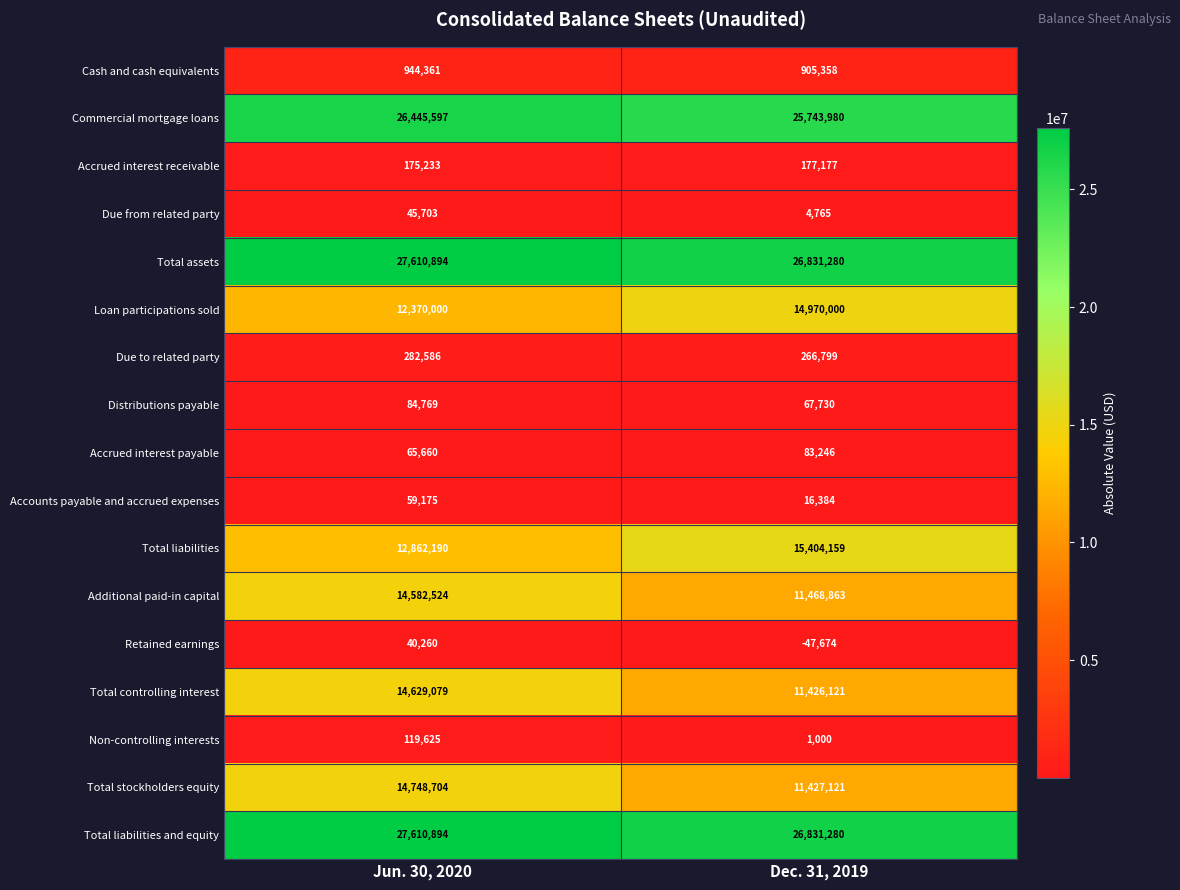

Is the value of Accounts payable and accrued expenses at Jun. 30, 2020 greater than the value of Total controlling interest at Dec. 31, 2019?

No